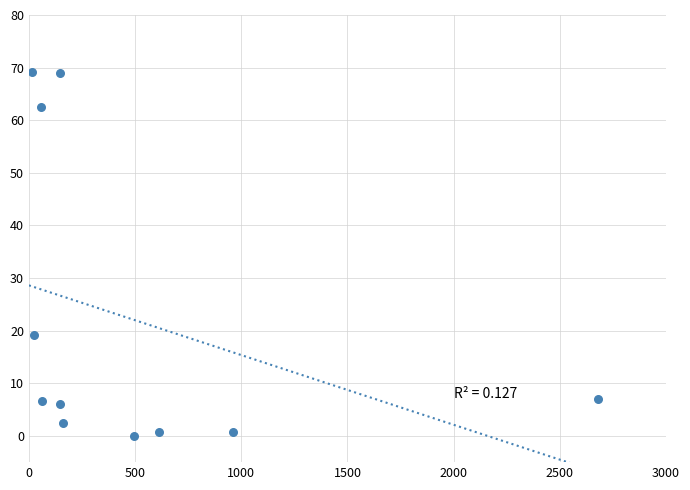

What Y value in the scatter plot is closest to 34?

19.2